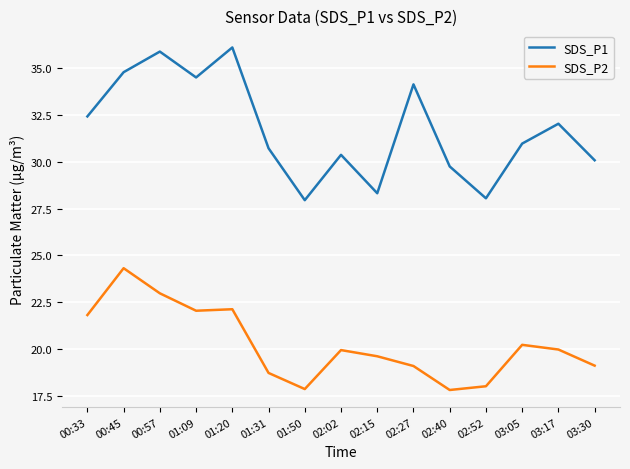

At which category does the chart reach its peak across all series?

01:20